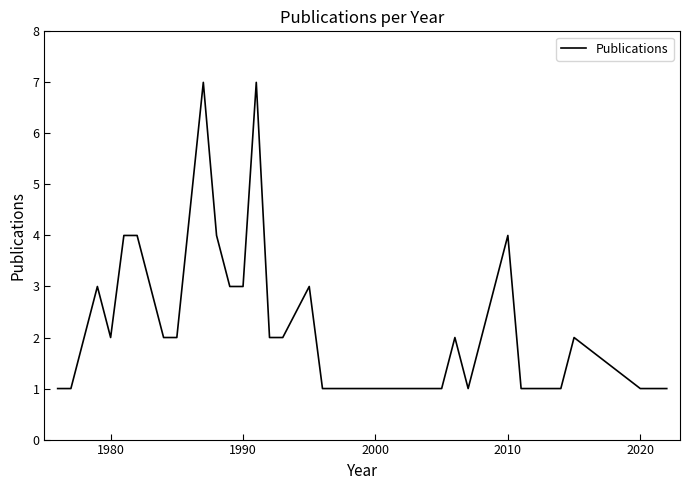

What is the greatest value displayed?

7